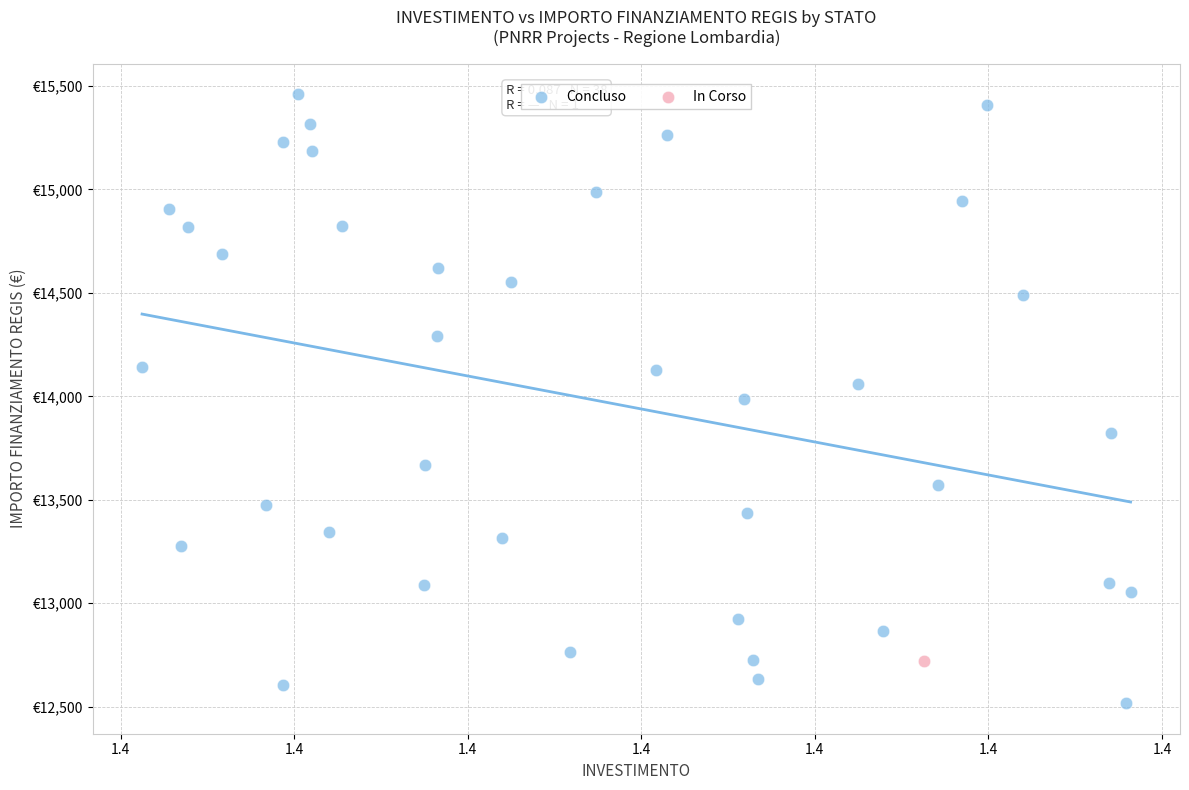

What are all the series names shown in the legend?

Concluso, In Corso